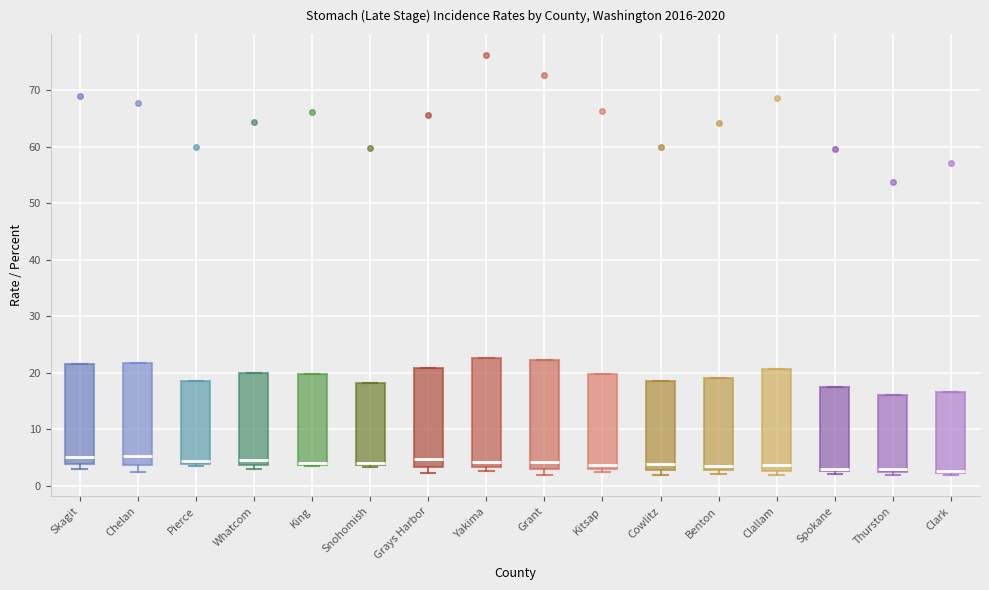

Reading left to right, read every box against the y-axis: the position of its median line, the range the box covers, and the ends of its whiskers. The values are not printed on the chart, so give them approximately, as read against the axis.

Skagit: median 5, box 4 to 22, whiskers 3 to 22
Chelan: median 5, box 4 to 22, whiskers 2 to 22
Pierce: median 4 (just above the box's lower edge), box 4 to 18, whiskers 3 to 18
Whatcom: median 5, box 4 to 20, whiskers 3 to 20
King: median 4 (drawn on the box's lower edge), box 4 to 20, whiskers 4 to 20
Snohomish: median 4 (just above the box's lower edge), box 4 to 18, whiskers 3 to 18
Grays Harbor: median 5, box 3 to 21, whiskers 2 to 21
Yakima: median 4, box 3 to 23, whiskers 3 (just below the box's lower edge) to 23
Grant: median 4, box 3 to 22, whiskers 2 to 22
Kitsap: median 4, box 3 to 20, whiskers 2 to 20
Cowlitz: median 4, box 3 to 18, whiskers 2 to 18
Benton: median 4, box 3 to 19, whiskers 2 to 19
Clallam: median 4, box 3 to 21, whiskers 2 to 21
Spokane: median 3 (just above the box's lower edge), box 3 to 17, whiskers 2 to 17
Thurston: median 3, box 2 to 16, whiskers 2 (just below the box's lower edge) to 16
Clark: median 3, box 2 to 17, whiskers 2 (just below the box's lower edge) to 17